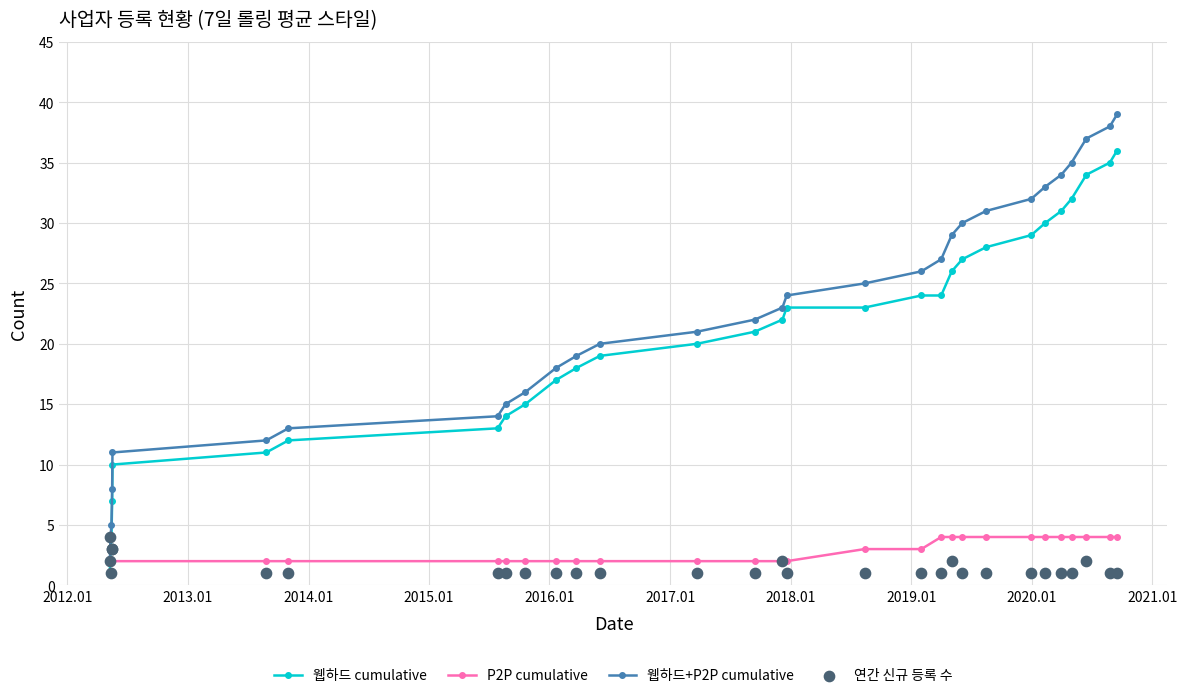

Which series has the largest Y range (max minus min)?

웹하드+P2P cumulative